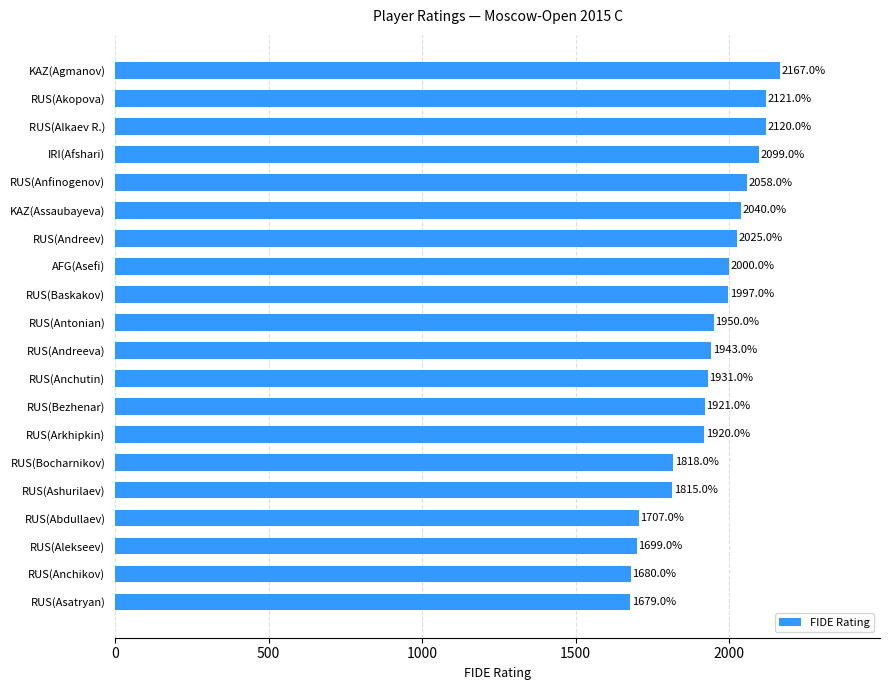

How many series are shown in this chart?

1